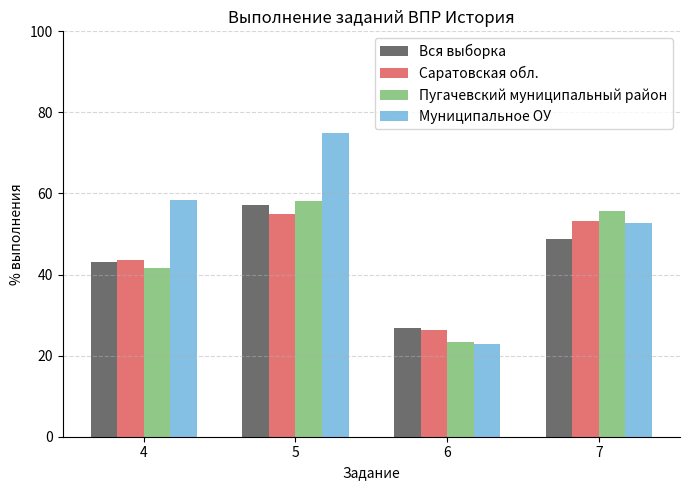

How many bars are there in total?

16